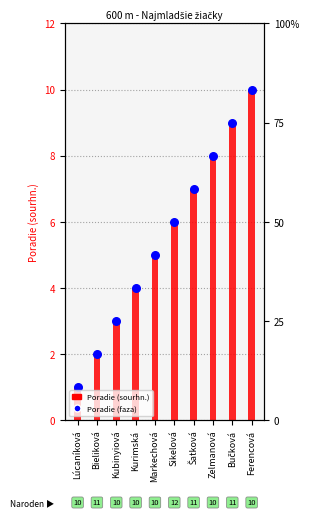

Which series has the largest total across all categories?

Poradie (sourhn.)